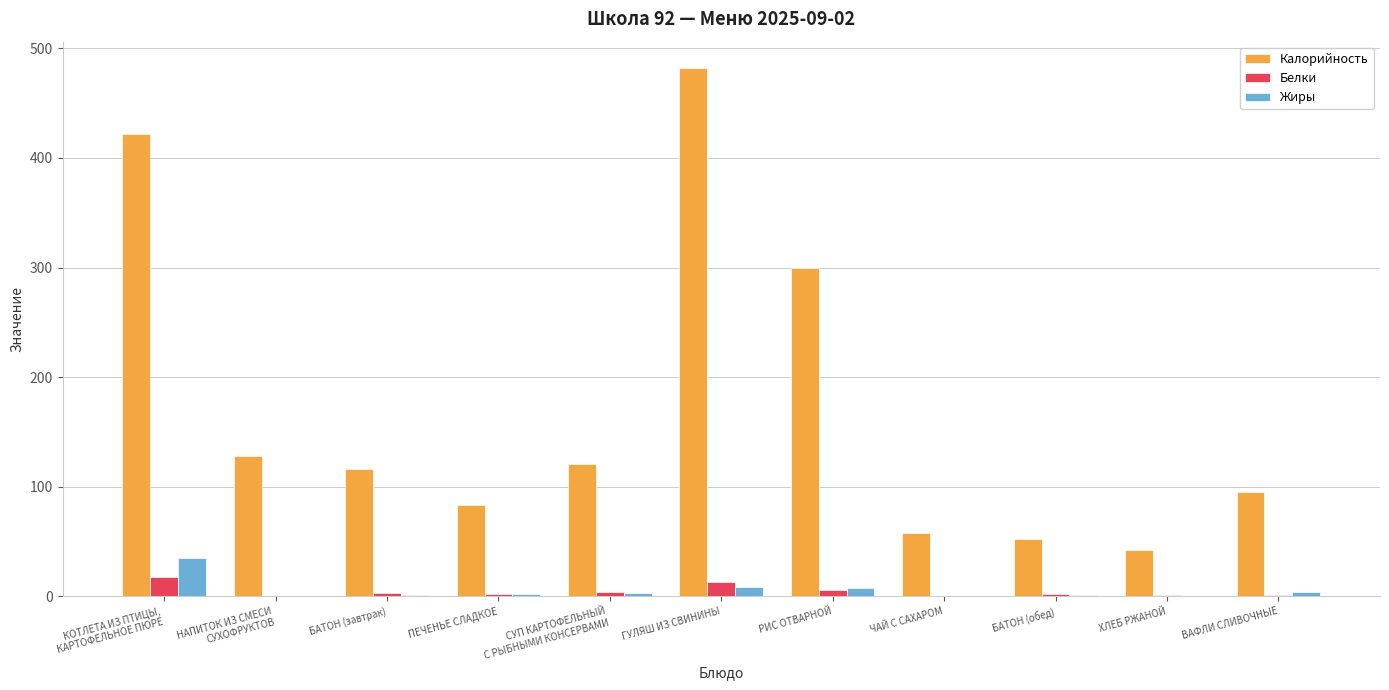

What is the maximum value for Белки?

18